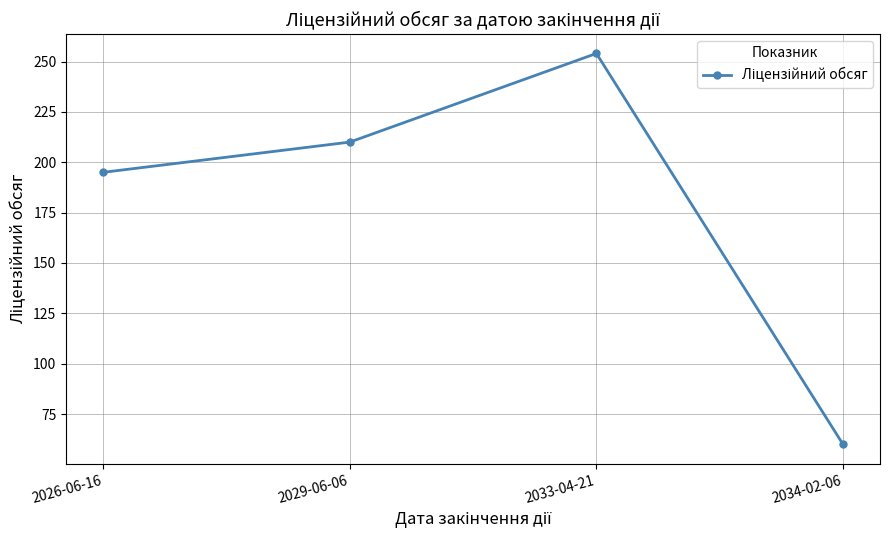

Between 2033-04-21 and 2029-06-06, which is larger?

2033-04-21